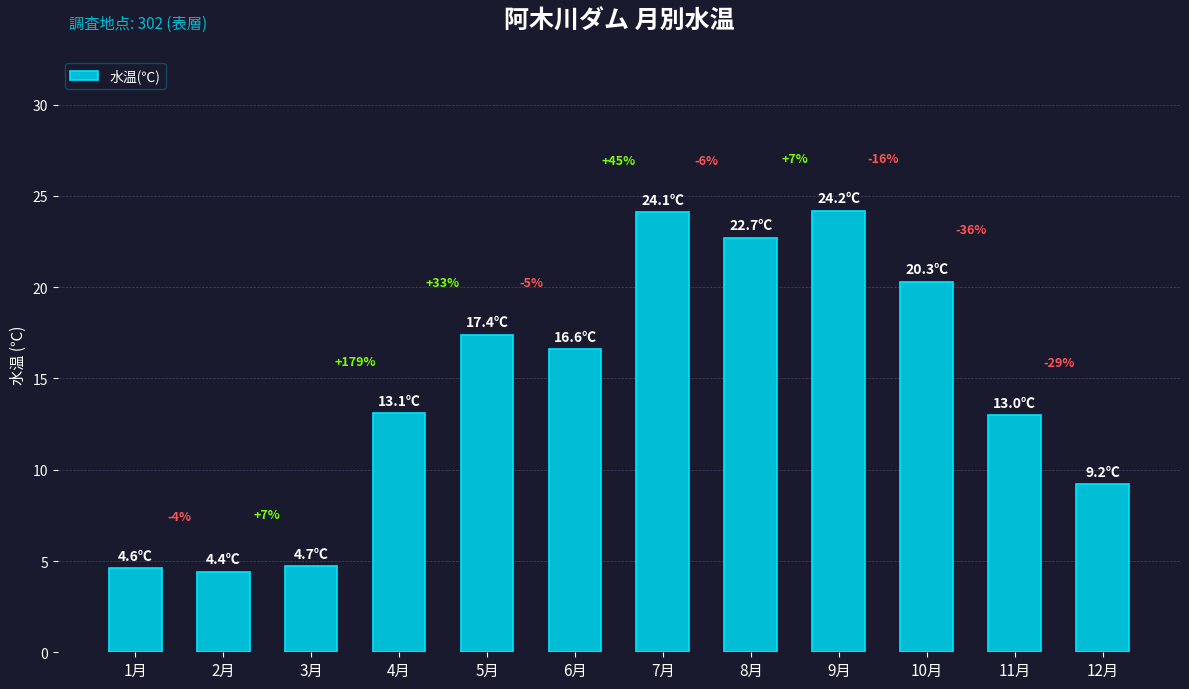

Reading left to right, extract all data points from this chart.

4.6	4.4	4.7	13.1	17.4	16.6	24.1	22.7	24.2	20.3	13.0	9.2